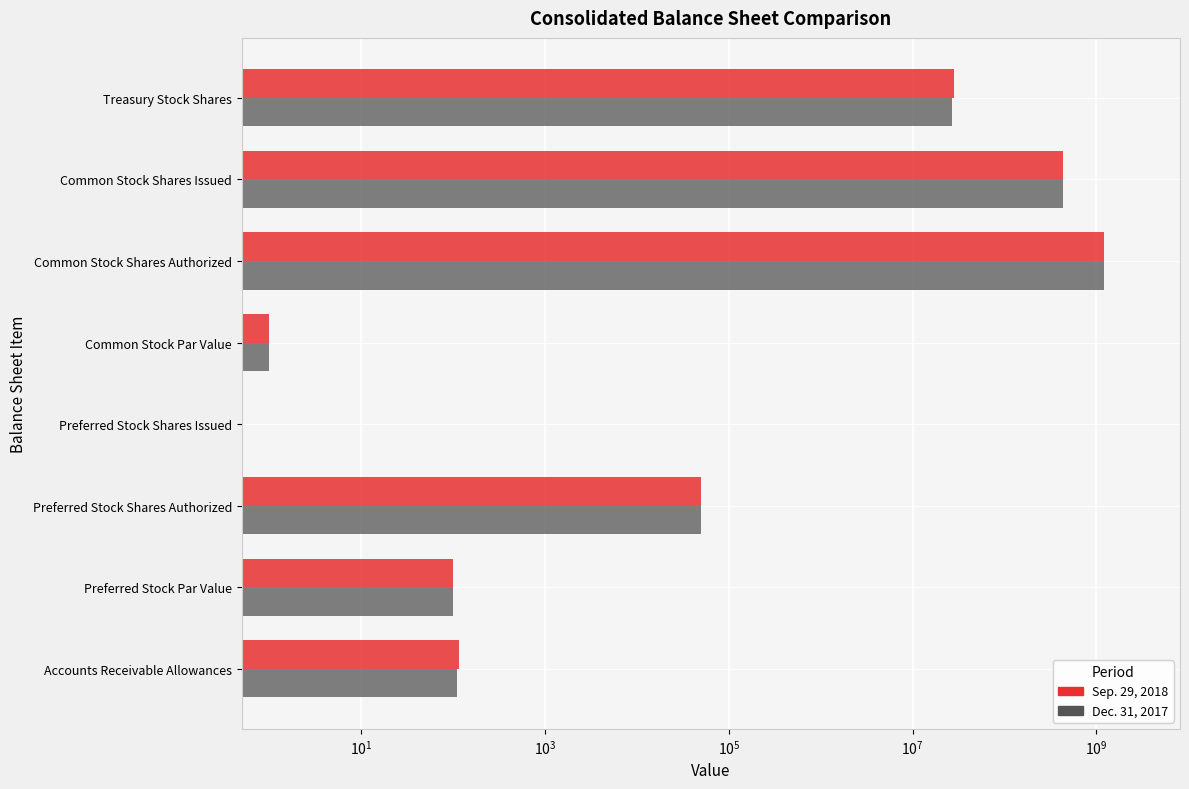

Does the chart contain stacked bars?

No